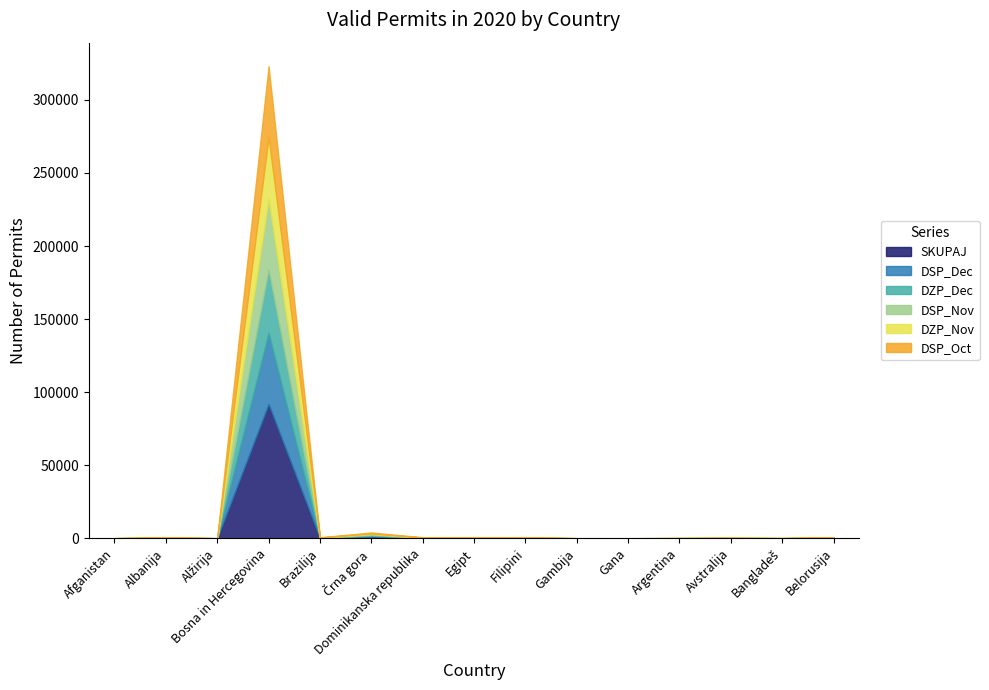

What is the spread (max minus min) of values at Gambija?

19